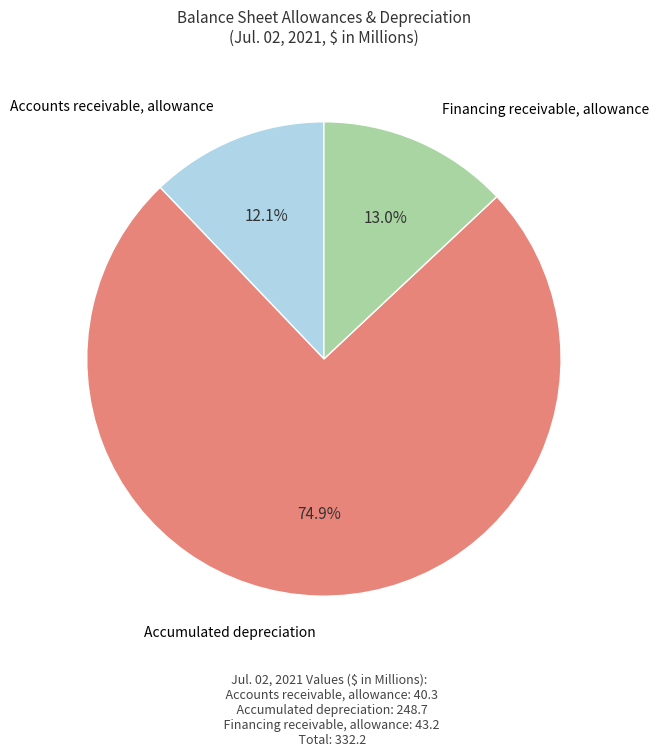

Does any single category account for the majority?

Yes